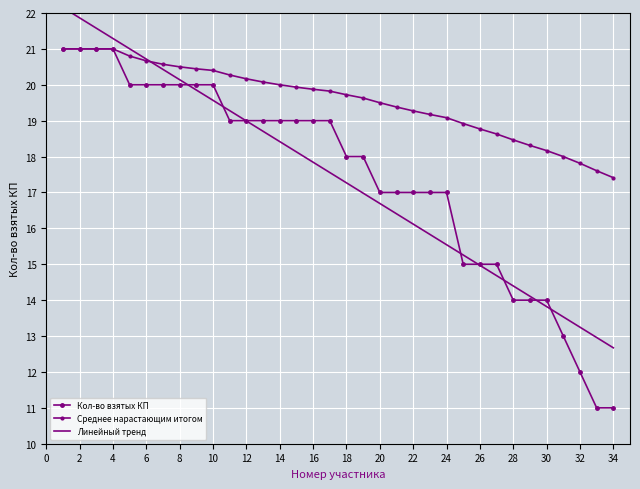

How many data points in Кол-во взятых КП are less than 19?

17